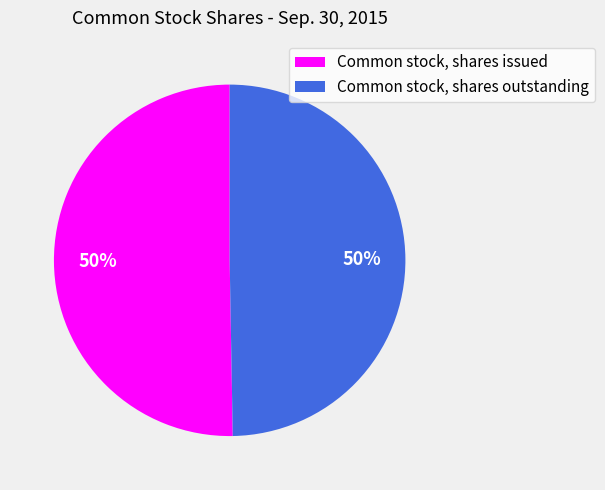

True or false: Common stock, shares outstanding accounts for 39% of the total.

False